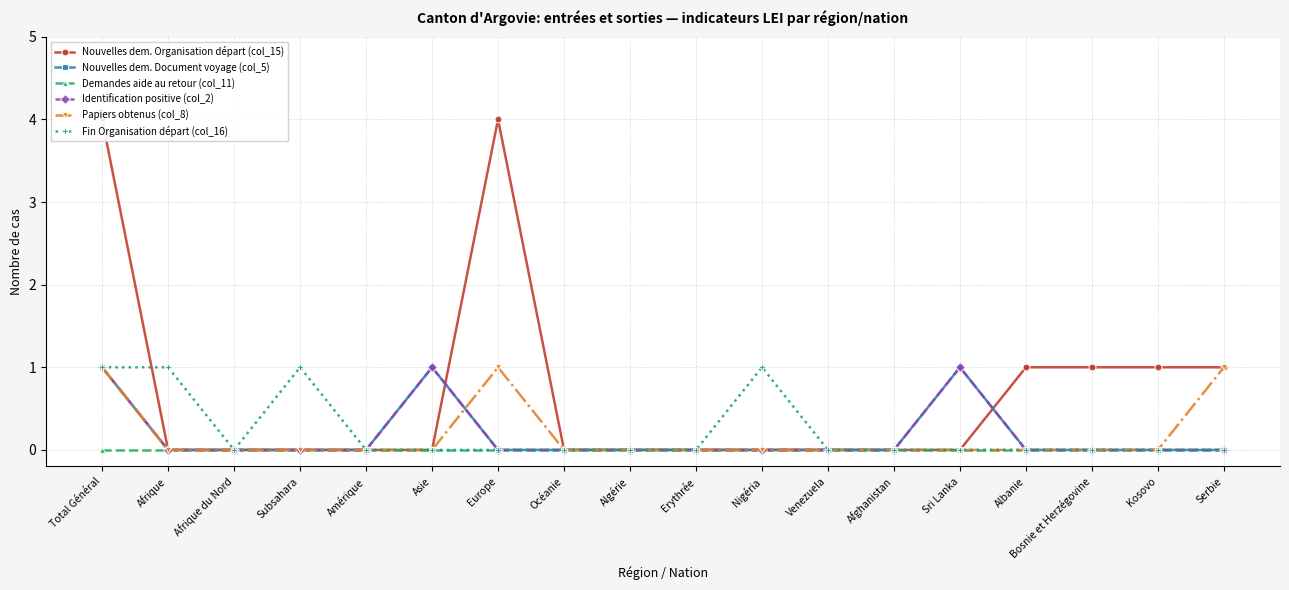

Reading right to left, list all the values displayed in this chart.

Nouvelles dem. Organisation départ (col_15): Serbie=1	Kosovo=1	Bosnie et Herzégovine=1	Albanie=1	Sri Lanka=0	Afghanistan=0	Venezuela=0	Nigéria=0	Erythrée=0	Algérie=0	Océanie=0	Europe=4	Asie=0	Amérique=0	Subsahara=0	Afrique du Nord=0	Afrique=0	Total Général=4
Nouvelles dem. Document voyage (col_5): Serbie=0	Kosovo=0	Bosnie et Herzégovine=0	Albanie=0	Sri Lanka=1	Afghanistan=0	Venezuela=0	Nigéria=0	Erythrée=0	Algérie=0	Océanie=0	Europe=0	Asie=1	Amérique=0	Subsahara=0	Afrique du Nord=0	Afrique=0	Total Général=1
Demandes aide au retour (col_11): Serbie=0	Kosovo=0	Bosnie et Herzégovine=0	Albanie=0	Sri Lanka=0	Afghanistan=0	Venezuela=0	Nigéria=0	Erythrée=0	Algérie=0	Océanie=0	Europe=0	Asie=0	Amérique=0	Subsahara=0	Afrique du Nord=0	Afrique=0	Total Général=0
Identification positive (col_2): Serbie=0	Kosovo=0	Bosnie et Herzégovine=0	Albanie=0	Sri Lanka=1	Afghanistan=0	Venezuela=0	Nigéria=0	Erythrée=0	Algérie=0	Océanie=0	Europe=0	Asie=1	Amérique=0	Subsahara=0	Afrique du Nord=0	Afrique=0	Total Général=1
Papiers obtenus (col_8): Serbie=1	Kosovo=0	Bosnie et Herzégovine=0	Albanie=0	Sri Lanka=0	Afghanistan=0	Venezuela=0	Nigéria=0	Erythrée=0	Algérie=0	Océanie=0	Europe=1	Asie=0	Amérique=0	Subsahara=0	Afrique du Nord=0	Afrique=0	Total Général=1
Fin Organisation départ (col_16): Serbie=0	Kosovo=0	Bosnie et Herzégovine=0	Albanie=0	Sri Lanka=0	Afghanistan=0	Venezuela=0	Nigéria=1	Erythrée=0	Algérie=0	Océanie=0	Europe=0	Asie=0	Amérique=0	Subsahara=1	Afrique du Nord=0	Afrique=1	Total Général=1